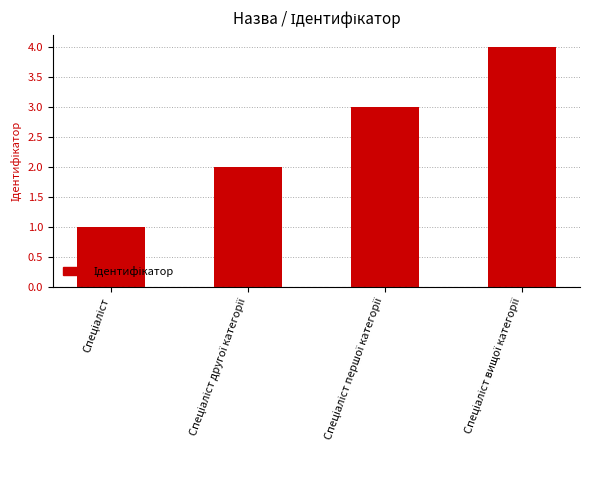

How many bars are there in total?

4